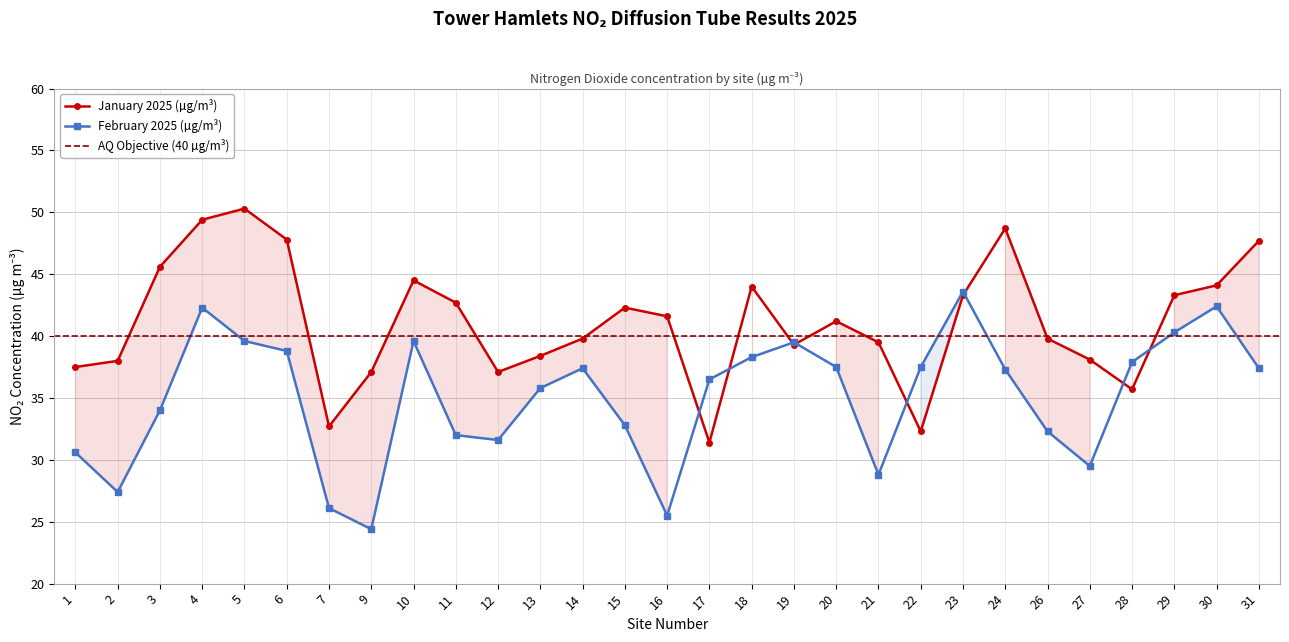

Where is the first local maximum for January 2025 (µg/m³)?

5